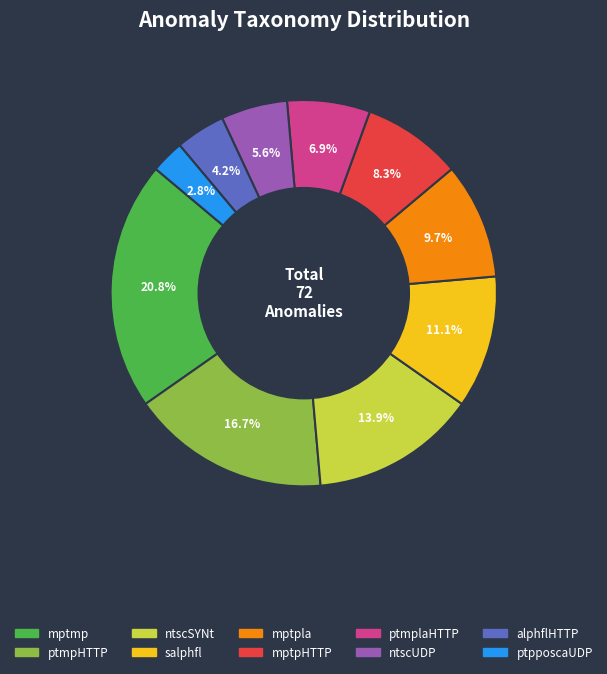

Does salphfl account for over 50% of the chart?

No